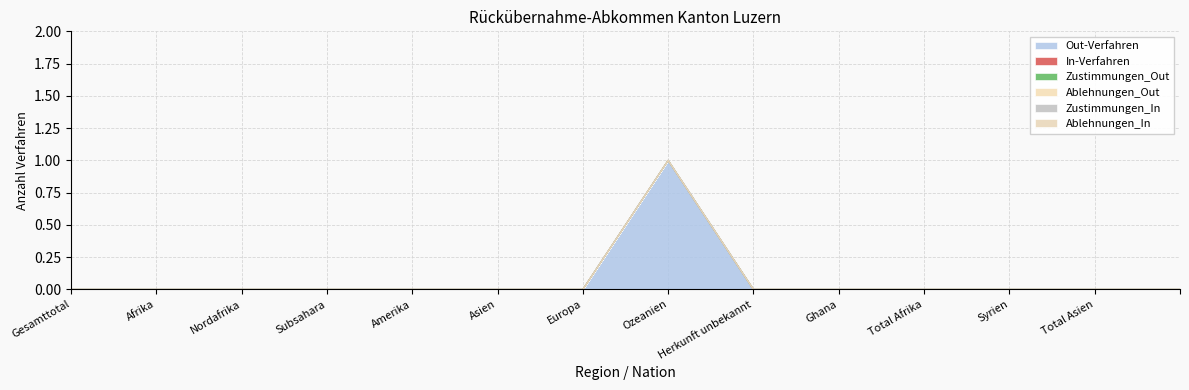

What are all the series names shown in the legend?

Out-Verfahren, In-Verfahren, Zustimmungen_Out, Ablehnungen_Out, Zustimmungen_In, Ablehnungen_In